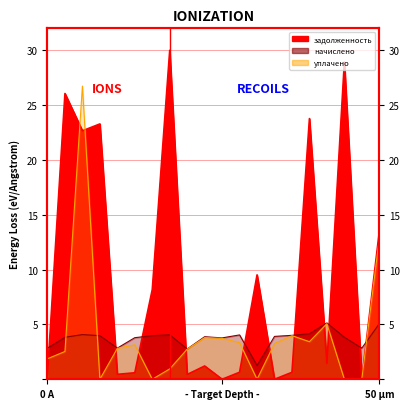

Reading left to right, what are all the values shown in this chart?

задолженность: 0.5	26.1	22.7	23.3	0.4	0.6	8.2	30.0	0.4	1.2	0.0	0.6	9.5	0.0	0.6	23.8	1.4	28.9	0.0	13.5
начислено: 2.8	3.8	4.1	4.0	2.8	3.8	4.0	4.1	2.8	3.9	3.8	4.0	1.3	3.9	4.0	4.2	5.1	3.8	2.8	5.1
уплачено: 1.9	2.5	26.7	0.0	2.8	3.1	0.0	0.9	2.7	3.8	3.7	3.3	0.0	3.3	4.0	3.4	5.1	0.0	0.0	12.8